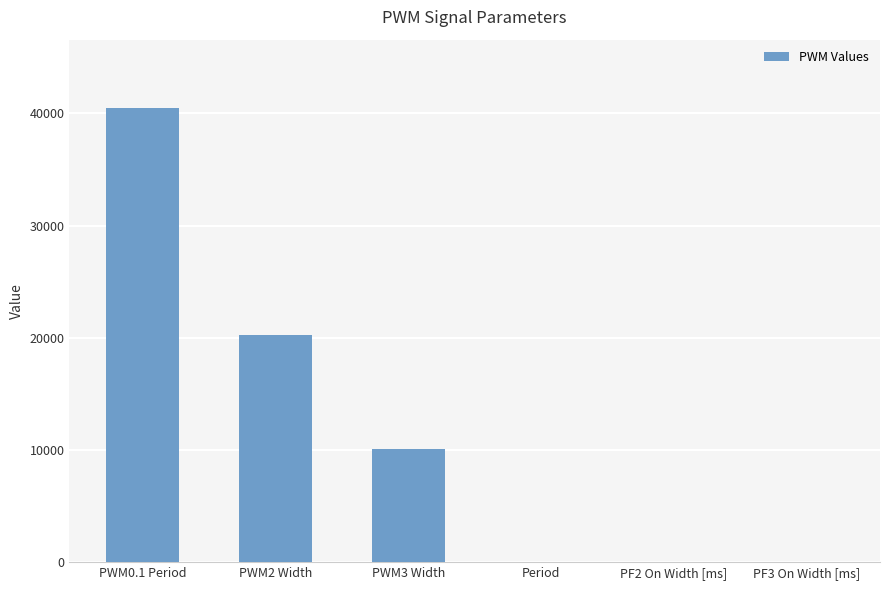

True or false: the data shows 20 at Period.

True